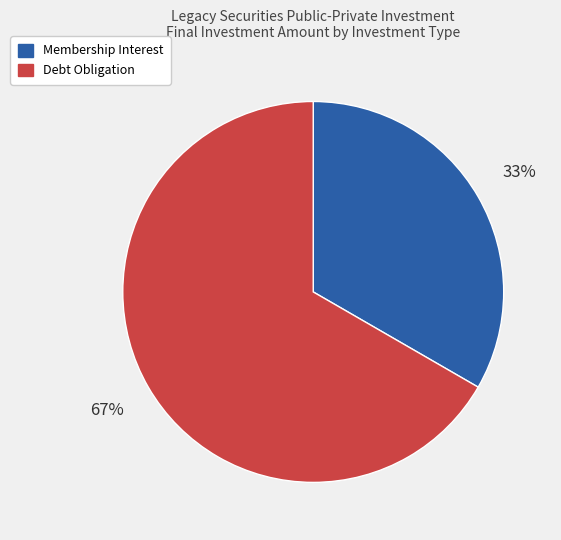

Is there a majority slice in this chart?

Yes